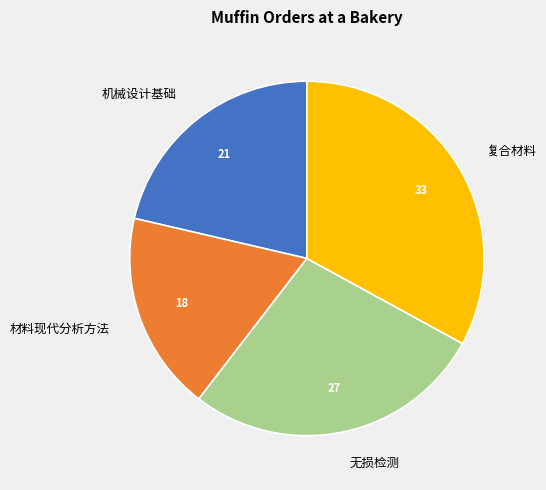

Between 复合材料 and 无损检测, which is larger?

复合材料